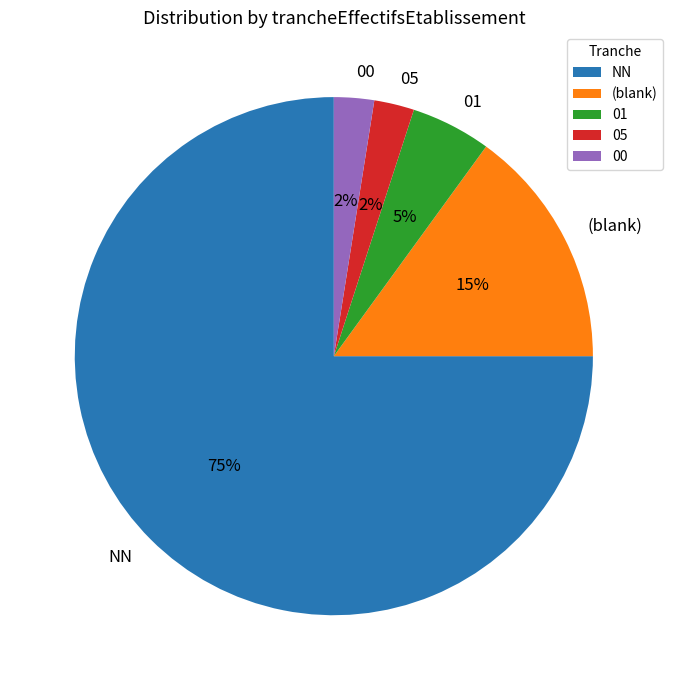

Combined, do 00 and NN account for over 50%?

Yes